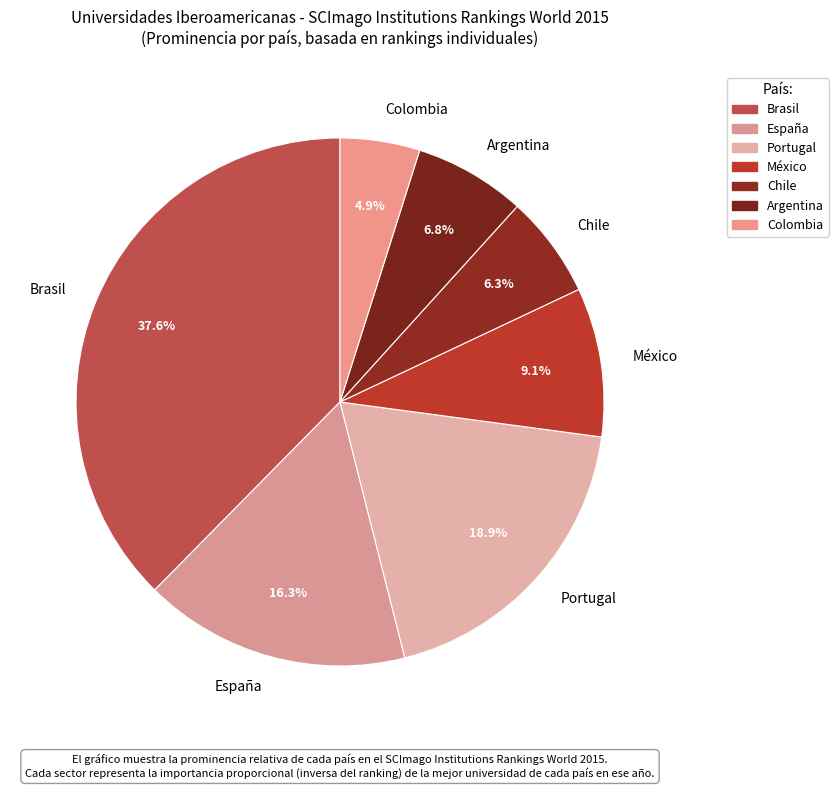

To the nearest percent, what percentage of the pie is Colombia?

5%